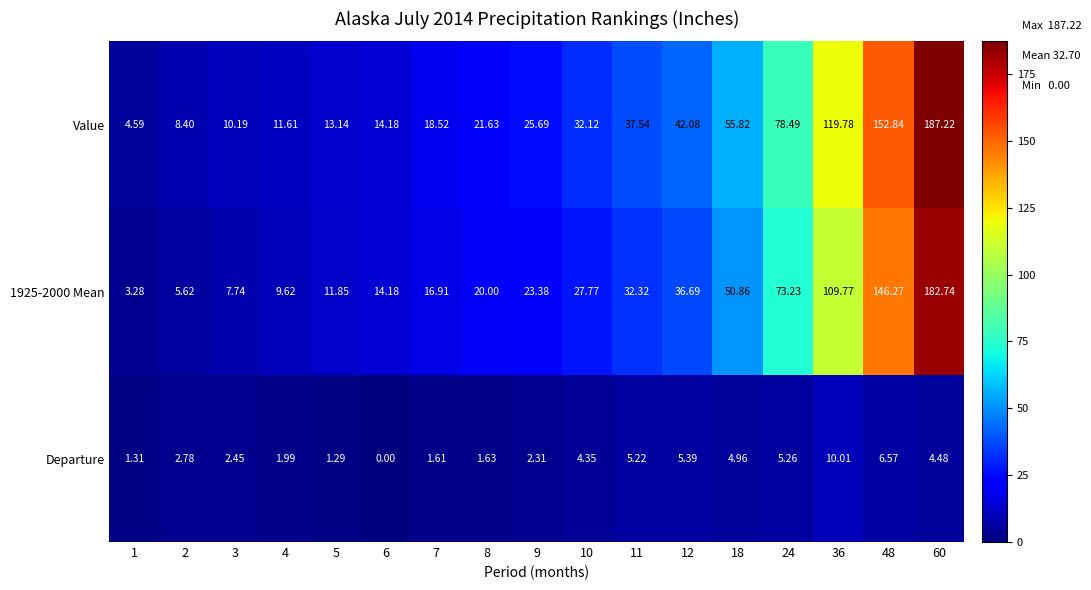

Which series has the largest total across all categories?

Value